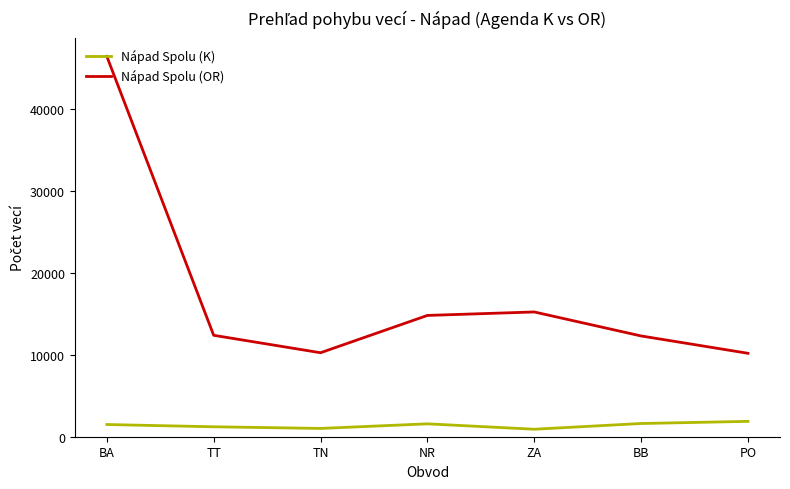

Which series has the largest range (max minus min)?

Nápad Spolu (OR)